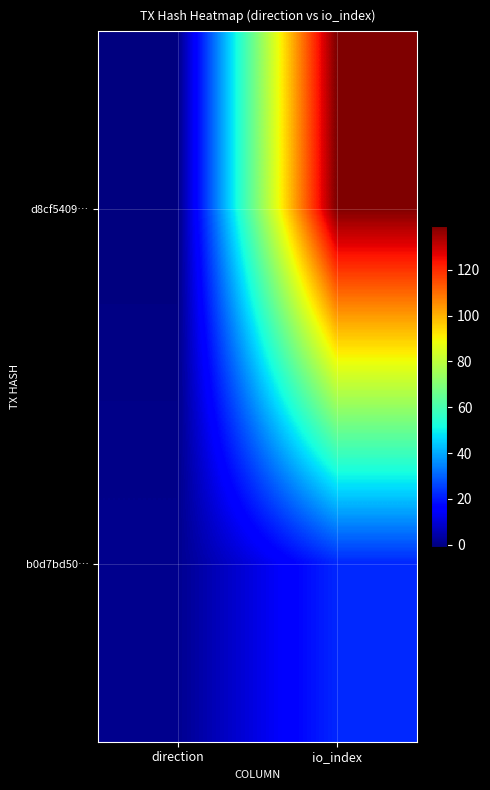

At io_index, list the series in order from largest to smallest.

d8cf5409…, b0d7bd50…